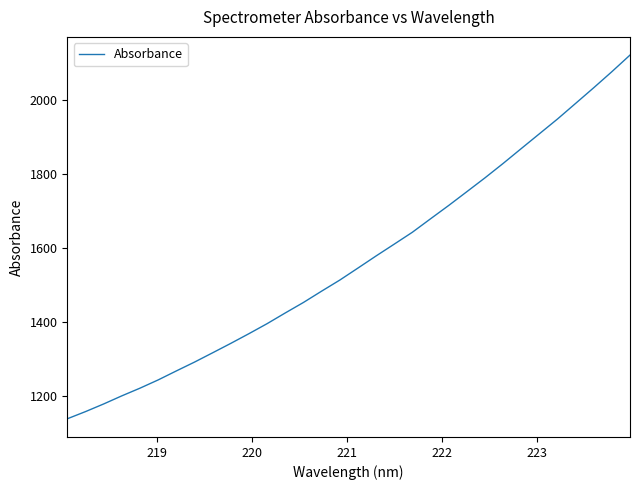

What is the minimum value shown in the chart?

1138.7